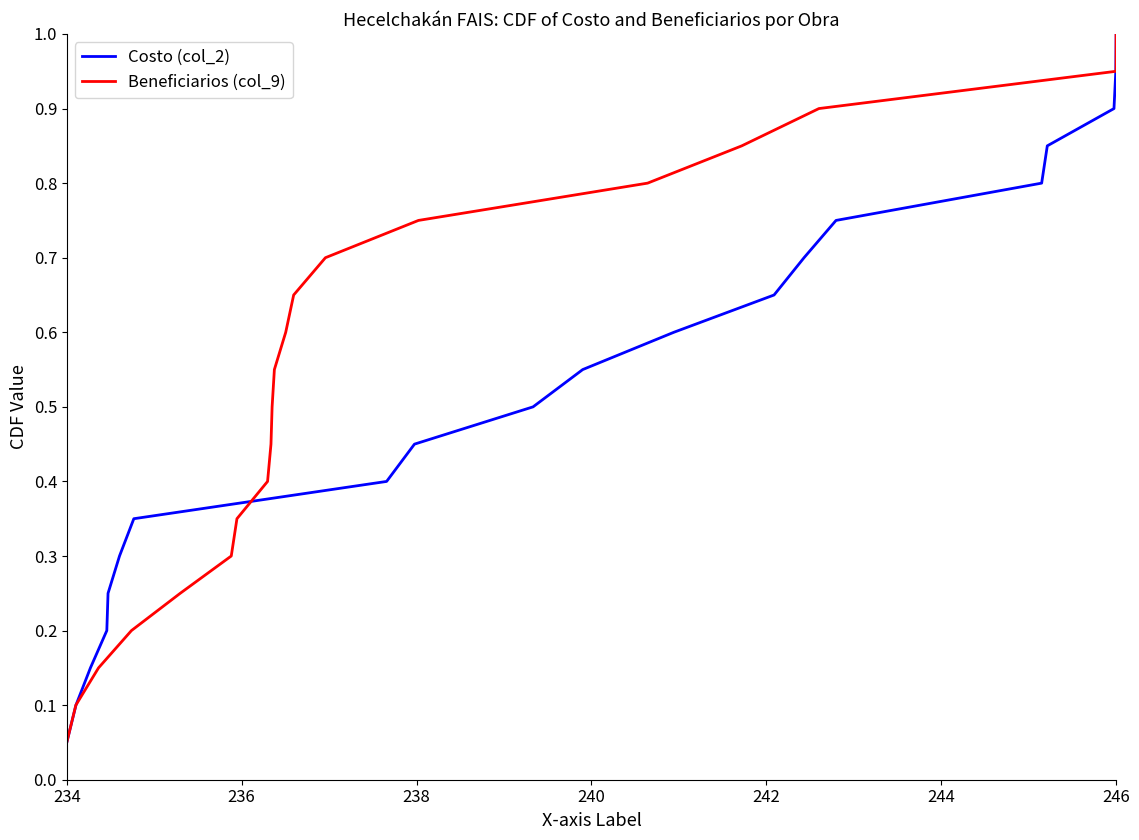

At which label does Costo (col_2) reach its peak?

246